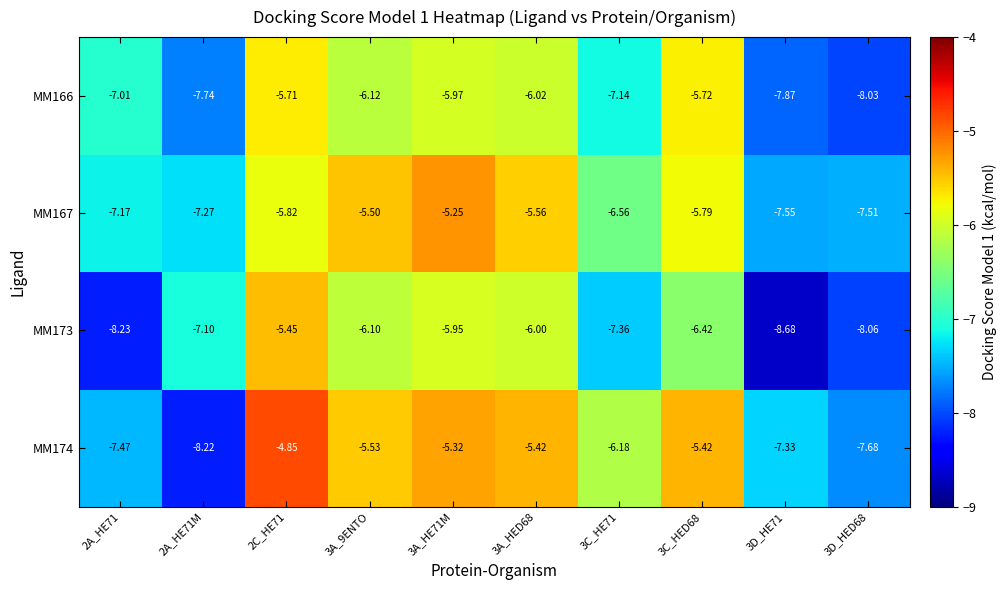

Which series has the widest spread of values?

MM174